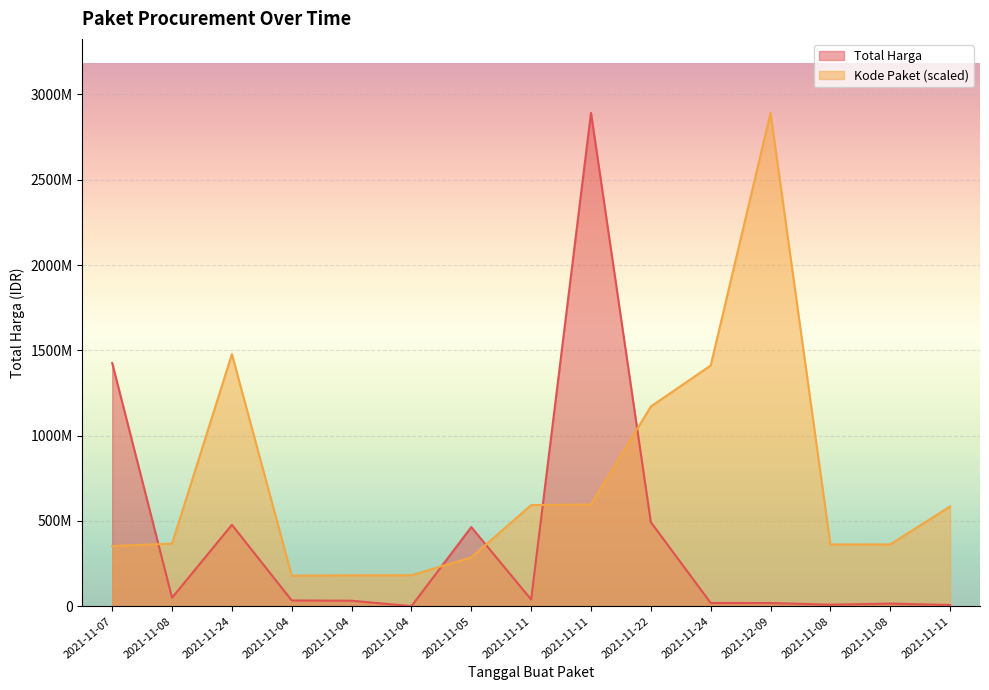

Between which two adjacent categories do Total Harga and Kode Paket first intersect?

2021-11-07 and 2021-11-08